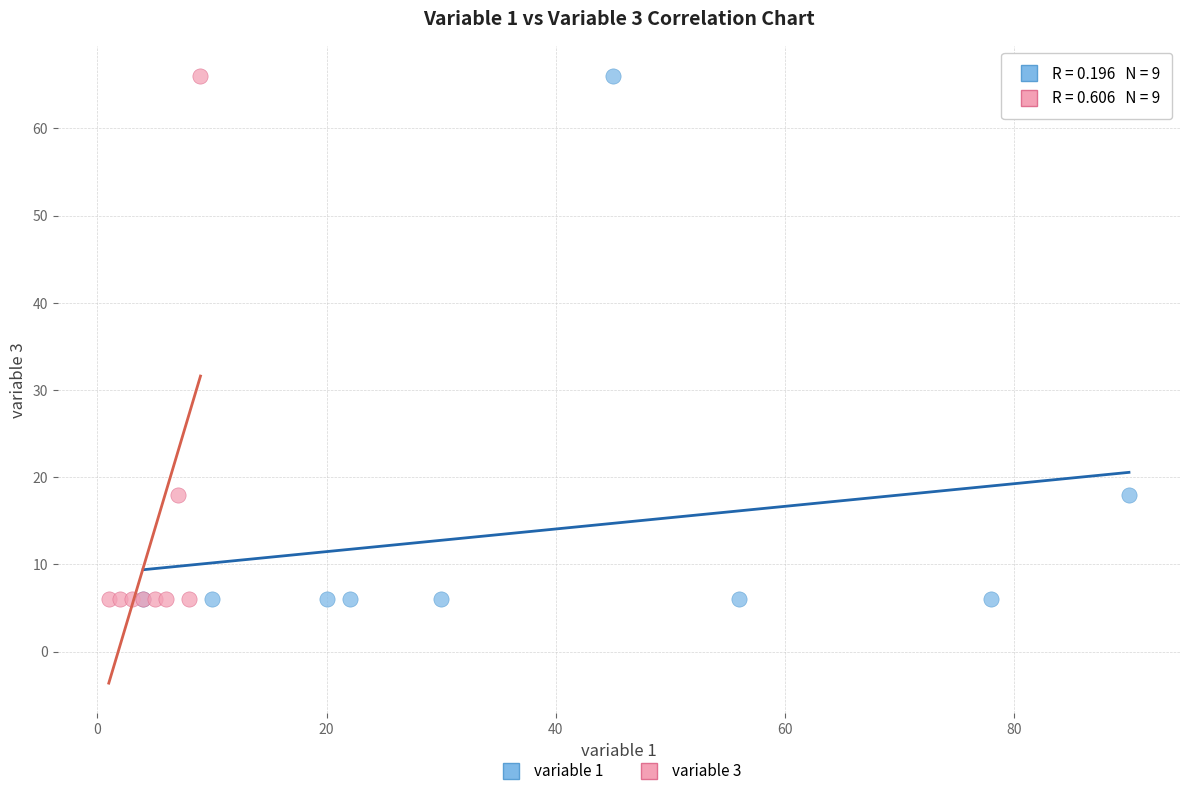

What are all the series names shown in the legend?

variable 1, variable 3